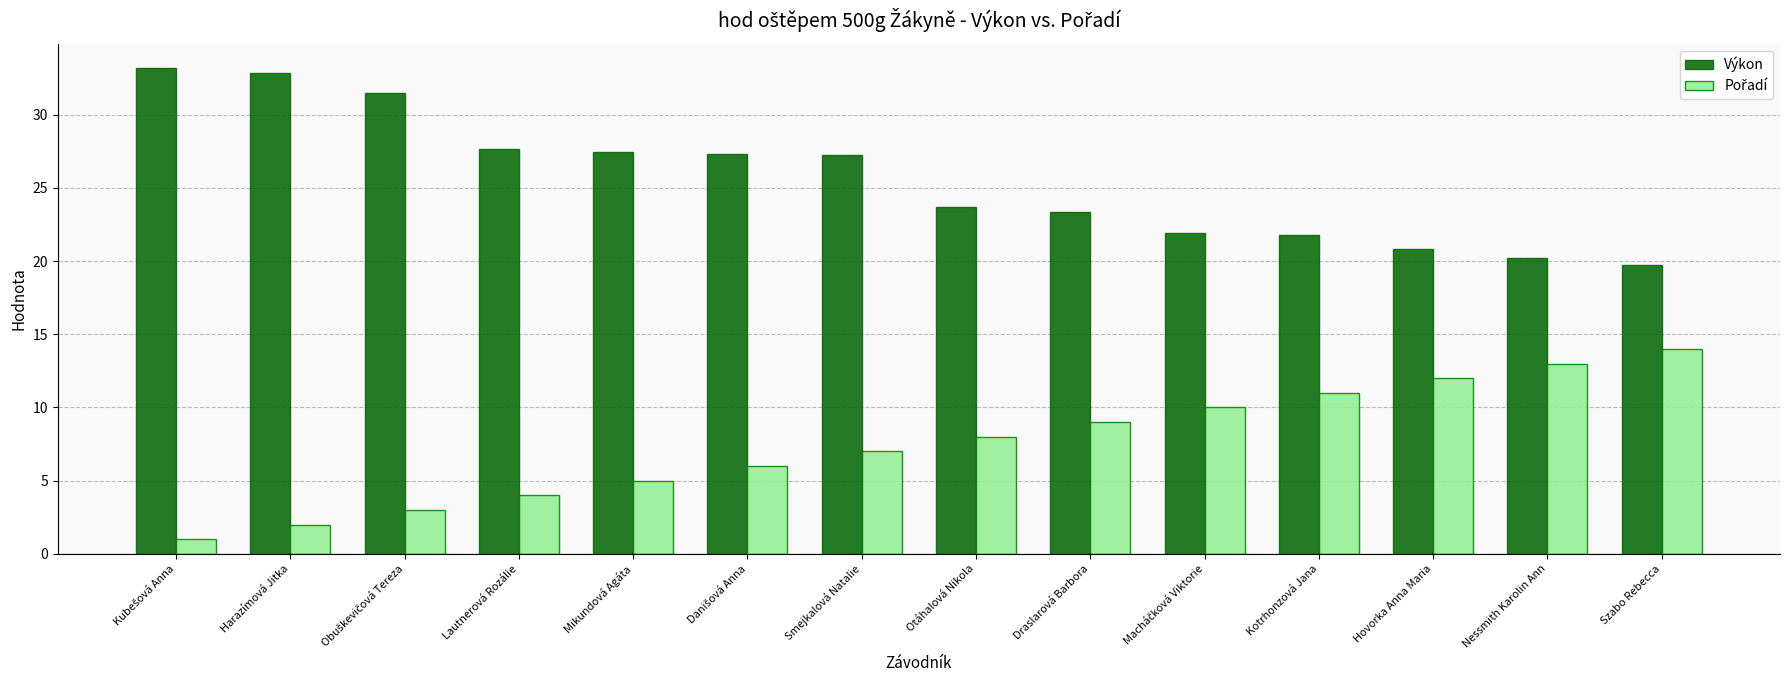

What is the label of the 4th bar from the right?

Kotrhonzová Jana